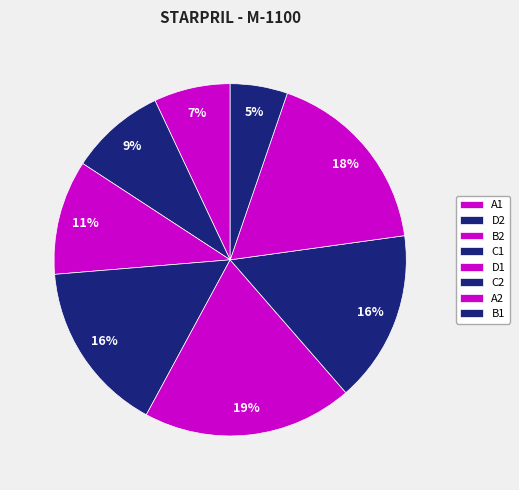

How much of the chart is everything except D1?

80.7%